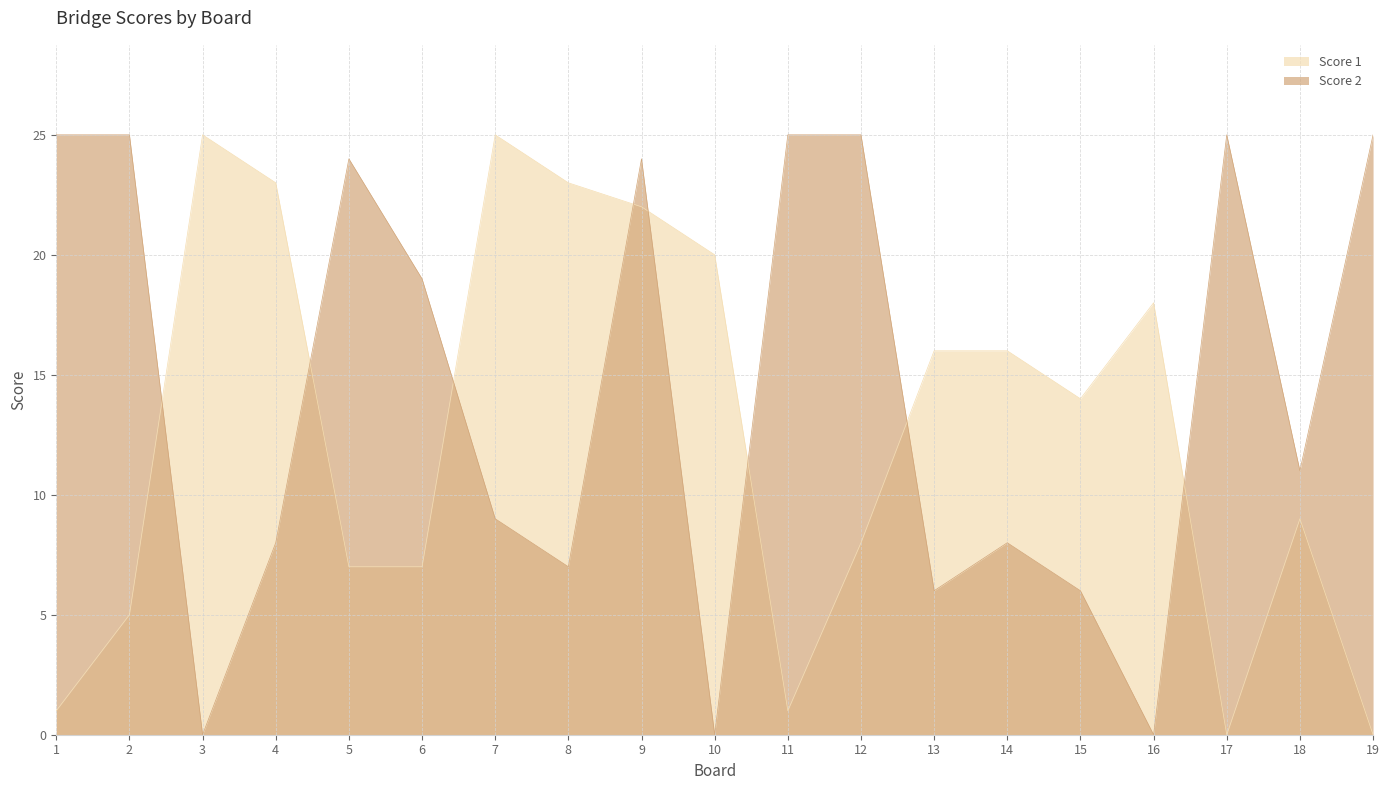

True or false: Score 2 and Score 1 cross at least once.

True